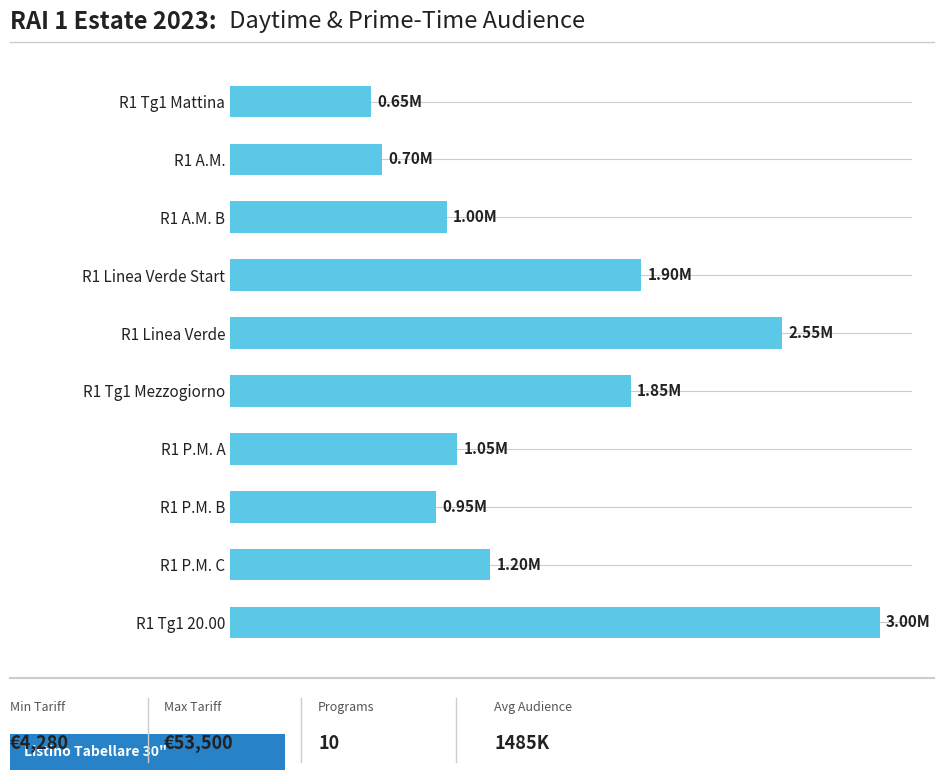

Count the number of categories in the chart.

10